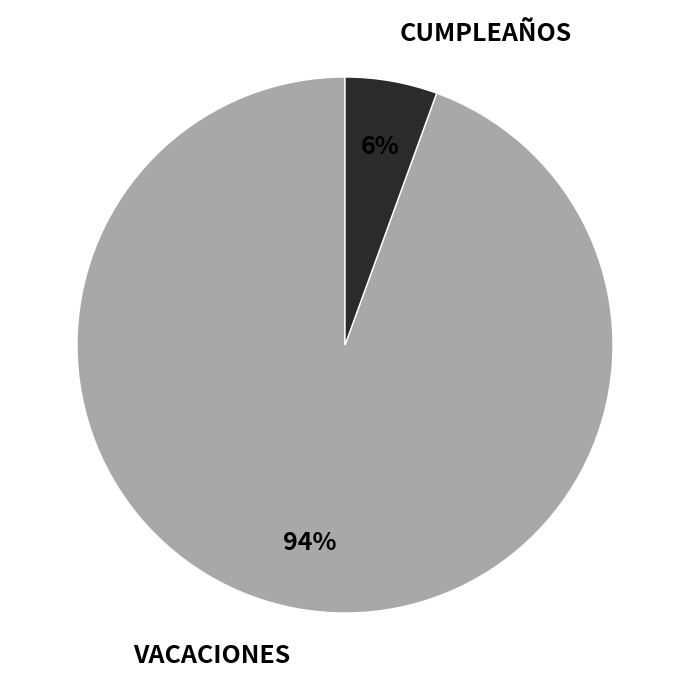

Rank the categories by value from lowest to highest.

CUMPLEAÑOS, VACACIONES